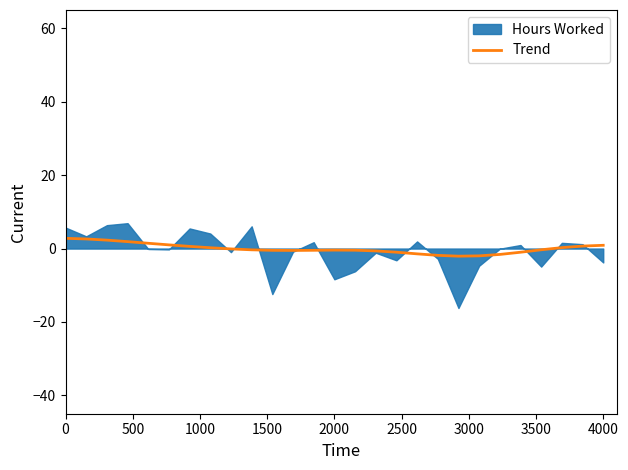

What is the highest value of the Trend series?

2.8